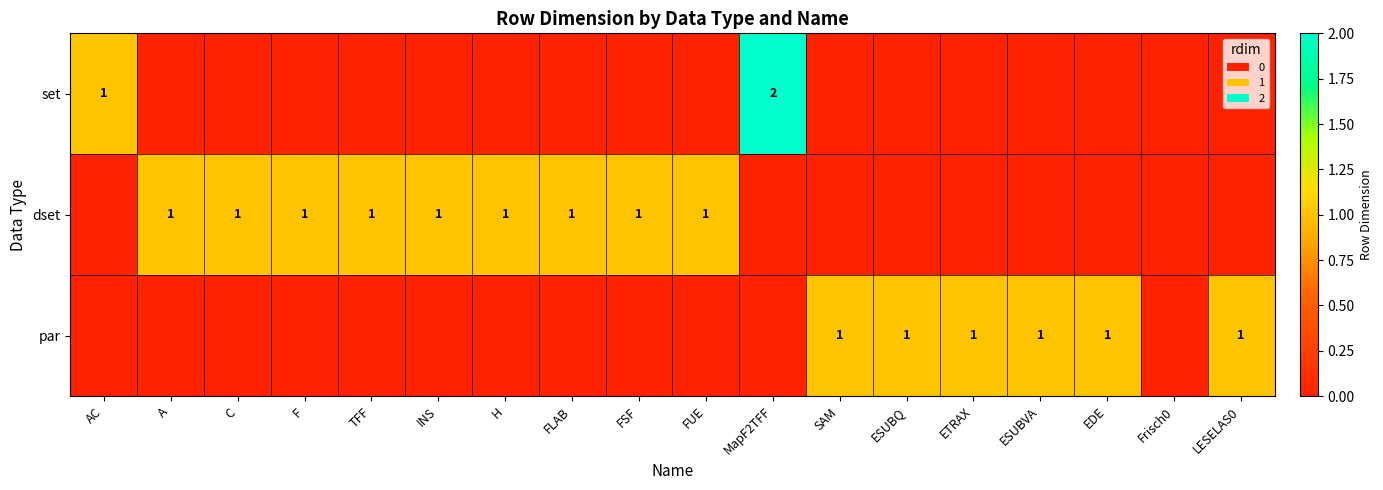

The par series shows 2 at ESUBQ. True or false?

False